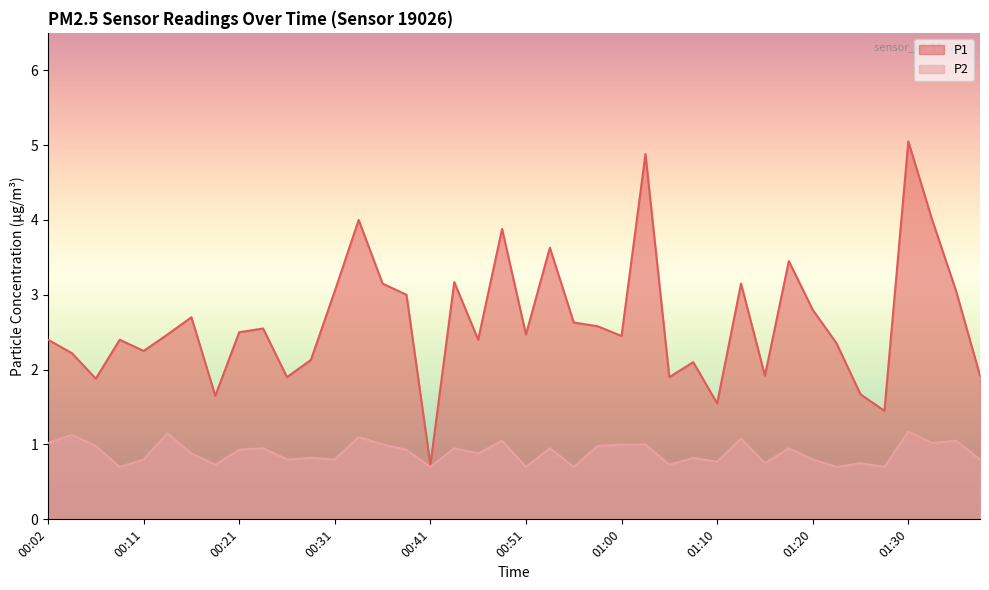

What position from the right is 00:56?

18